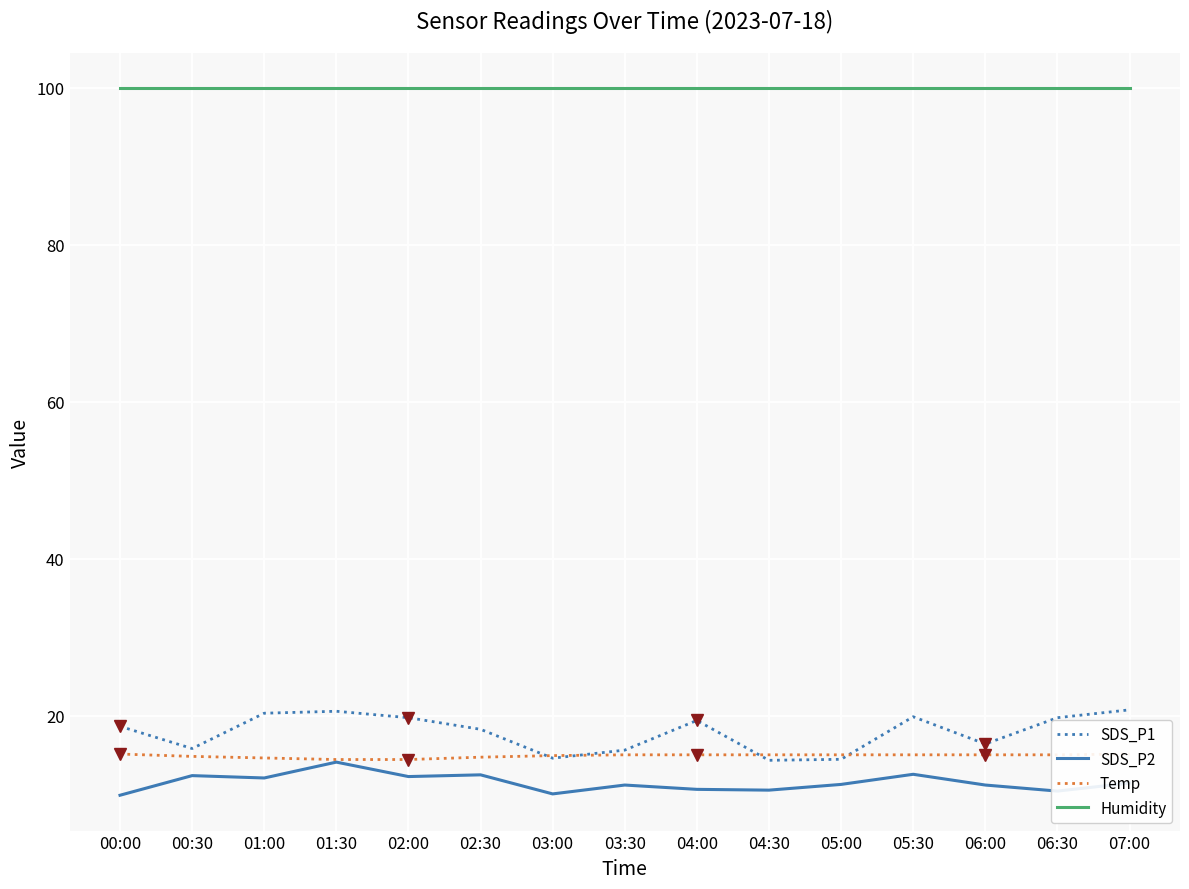

True or false: Humidity and SDS_P2 cross at least once.

False